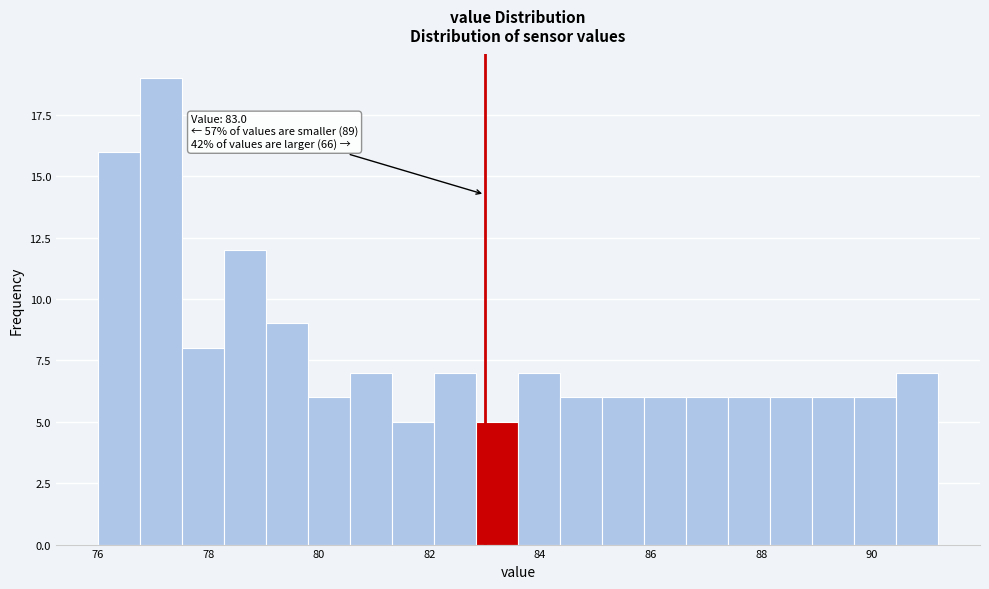

Around what value on the x-axis is the tallest bar? Give the approximate position of its centre, as read against the axis.

77.2